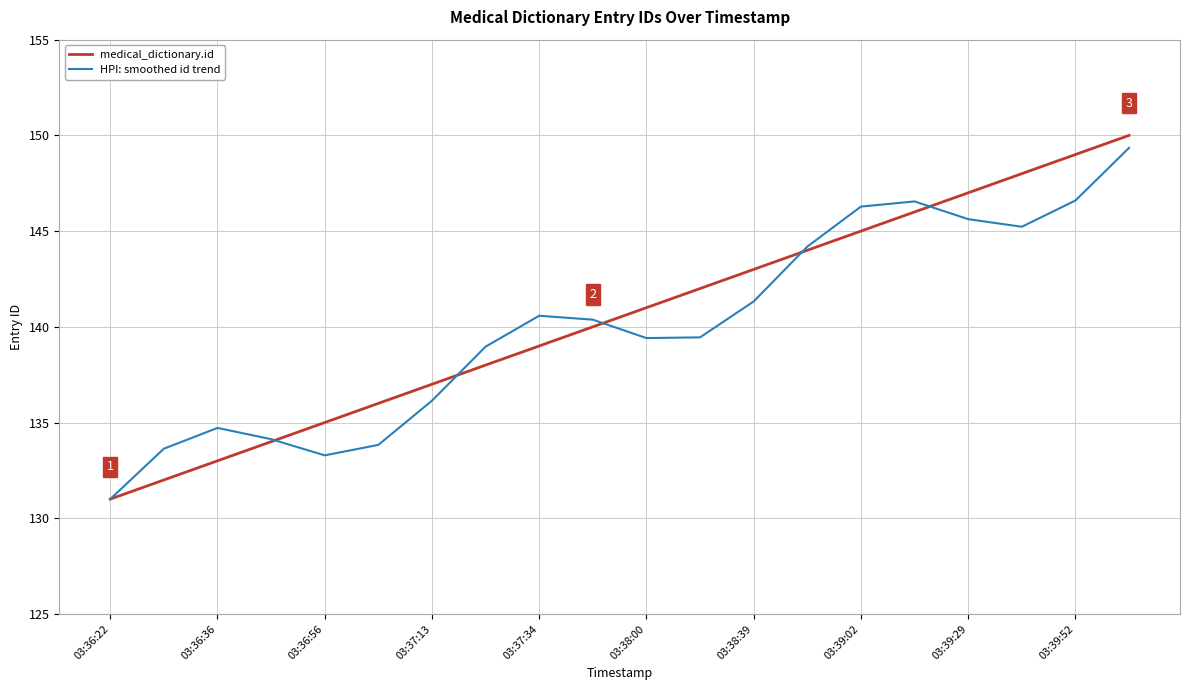

True or false: medical_dictionary.id has more than 2 interior local peaks.

False